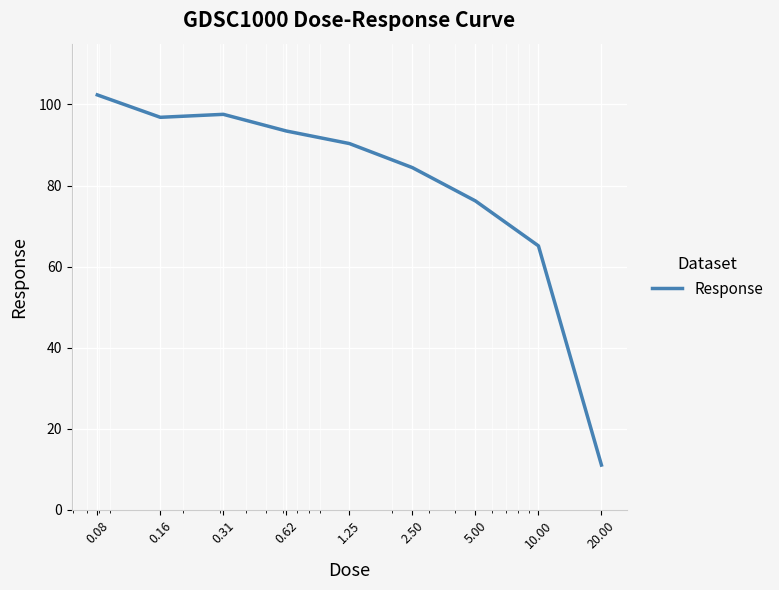

Reading right to left, list all the values displayed in this chart.

11.0	65.1	76.2	84.4	90.4	93.4	97.6	96.8	102.4